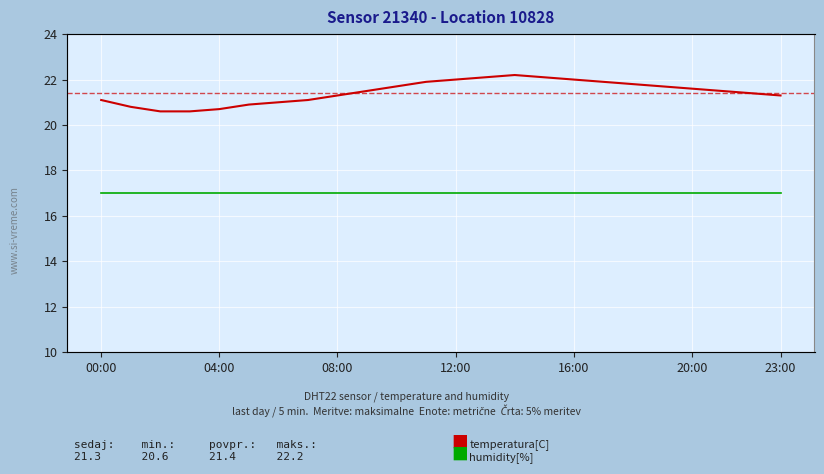

Reading left to right, what are all the values shown in this chart?

temperatura[C]: 21.1	20.8	20.6	20.6	20.7	20.9	21.0	21.1	21.3	21.5	21.7	21.9	22.0	22.1	22.2	22.1	22.0	21.9	21.8	21.7	21.6	21.5	21.4	21.3
humidity[%]: 99.9	99.9	99.9	99.9	99.9	99.9	99.9	99.9	99.9	99.9	99.9	99.9	99.9	99.9	99.9	99.9	99.9	99.9	99.9	99.9	99.9	99.9	99.9	99.9